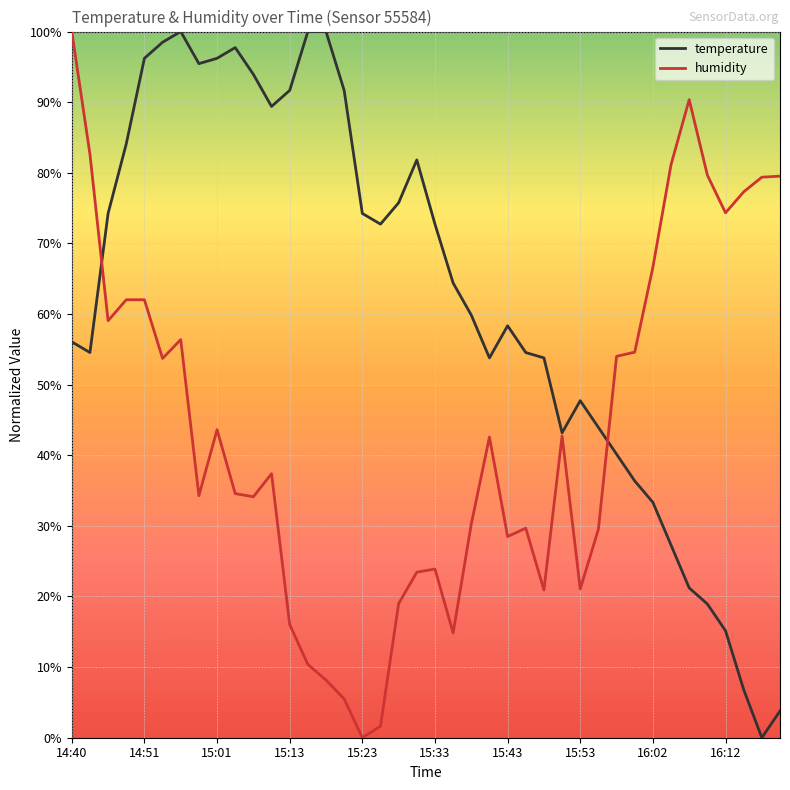

Rank the series by their average value, from lowest to highest.

humidity, temperature